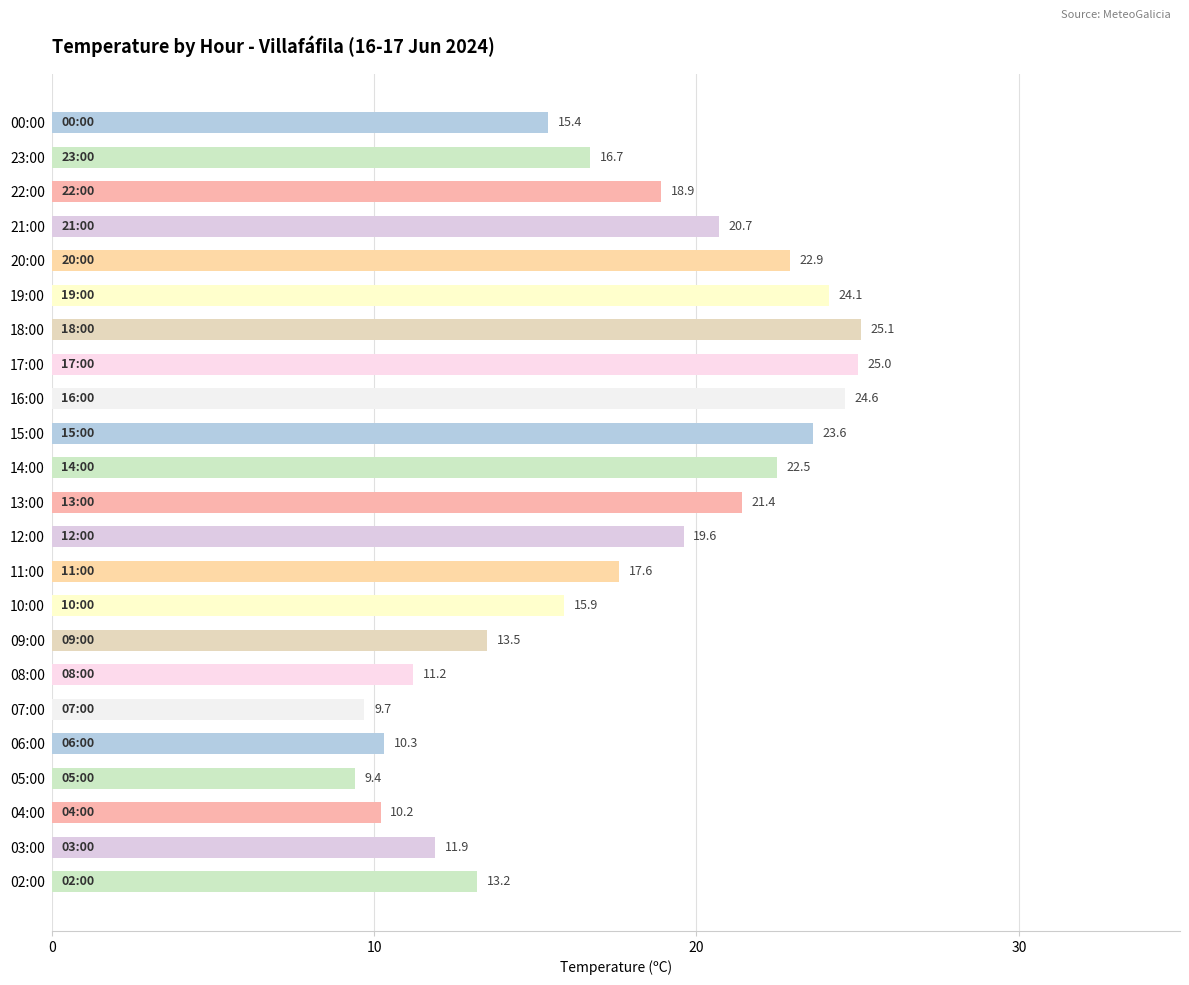

Reading top to bottom, transcribe all the data shown in this chart.

00:00=15.4	23:00=16.7	22:00=18.9	21:00=20.7	20:00=22.9	19:00=24.1	18:00=25.1	17:00=25.0	16:00=24.6	15:00=23.6	14:00=22.5	13:00=21.4	12:00=19.6	11:00=17.6	10:00=15.9	09:00=13.5	08:00=11.2	07:00=9.7	06:00=10.3	05:00=9.4	04:00=10.2	03:00=11.9	02:00=13.2